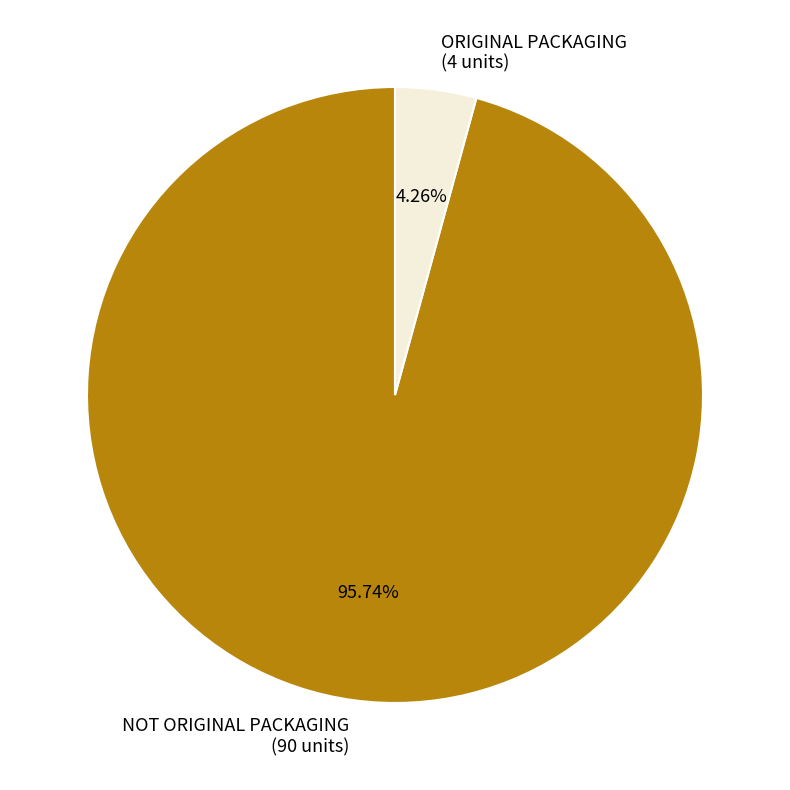

Count the number of slices in the pie.

2